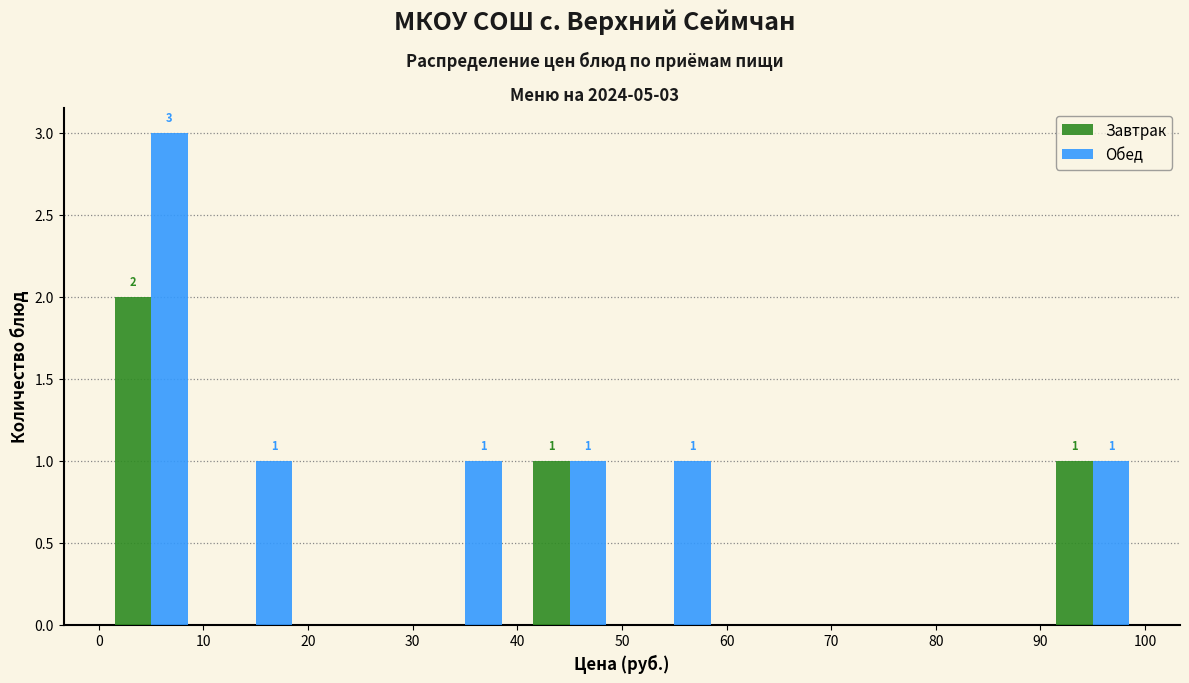

In the Обед series, which range on the x-axis has the tallest bar?

0 to 10